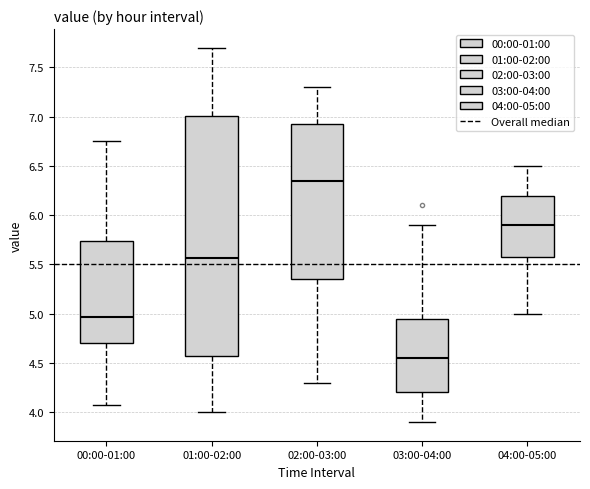

Which box's median line is the highest?

02:00-03:00